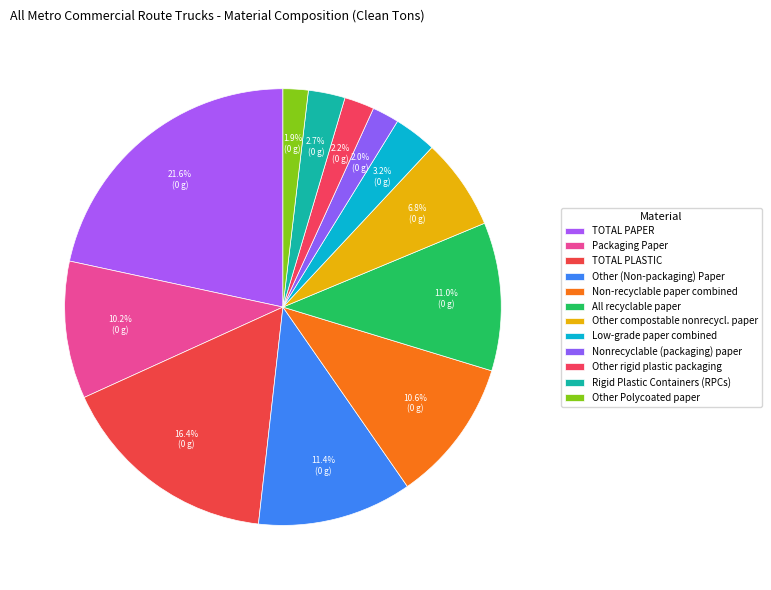

Count the number of slices in the pie.

12